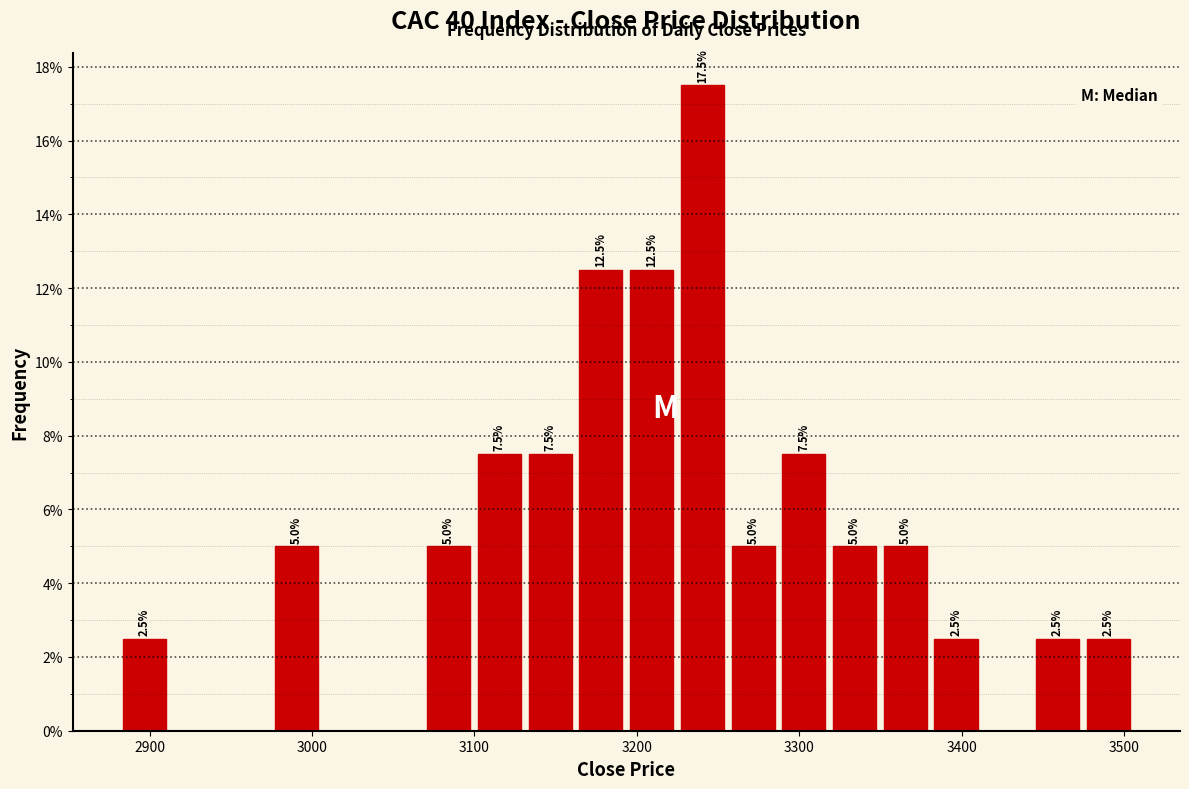

Read against the x-axis, roughly where is the centre of the tallest bar?

3240